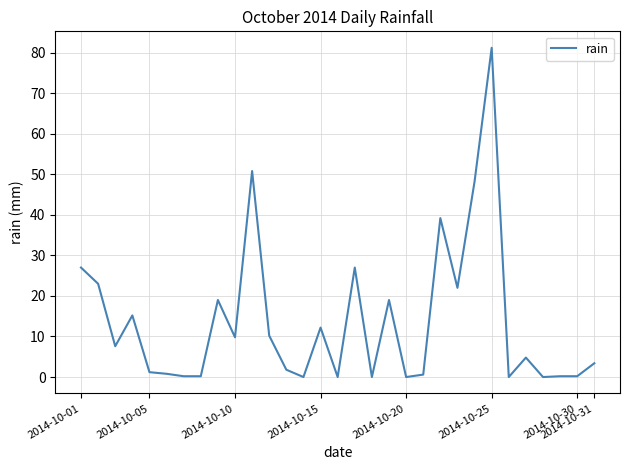

What is the maximum value shown in the chart?

81.2